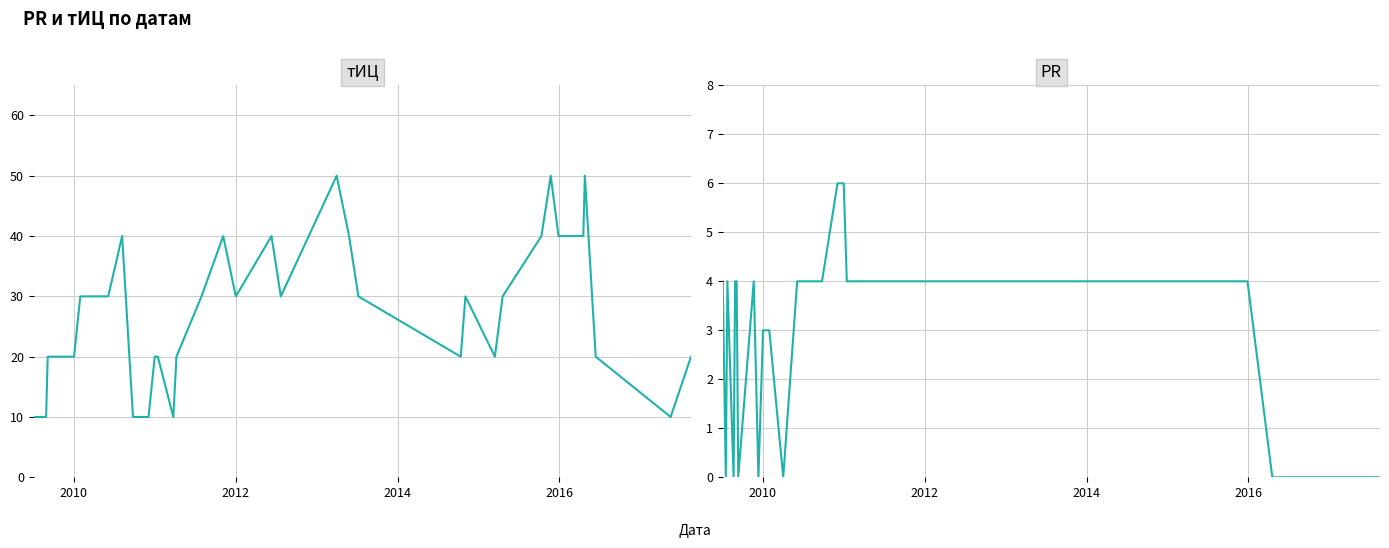

What is the sum of all тИЦ values?

1030